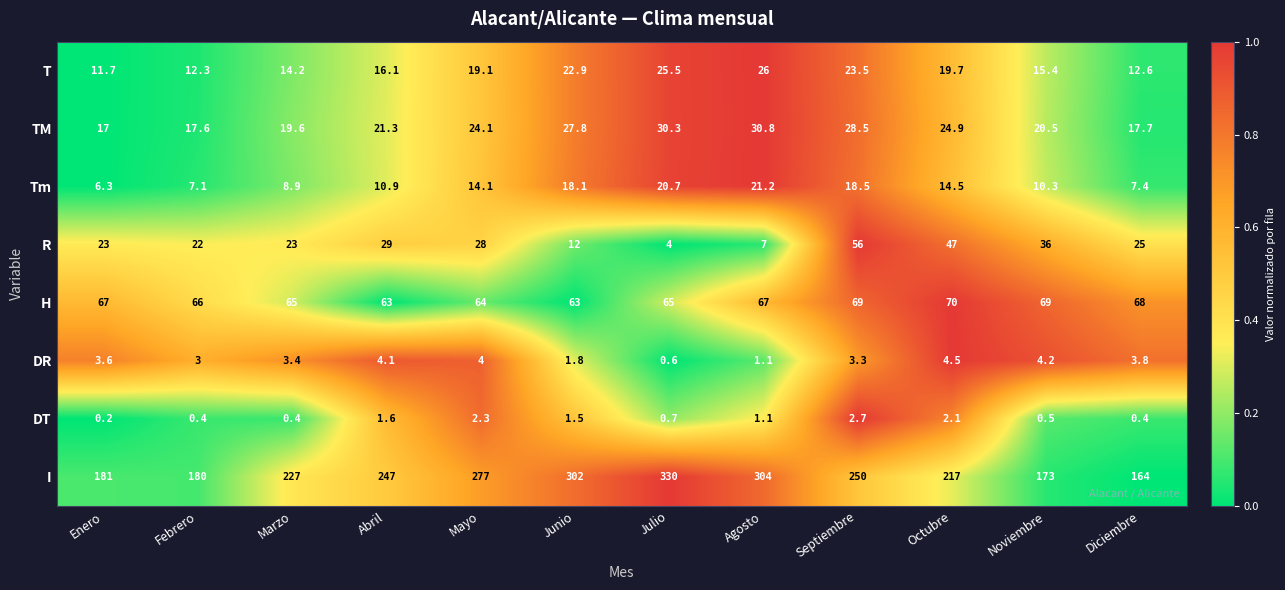

What is the sum of the TM values at Marzo and Noviembre?

40.1